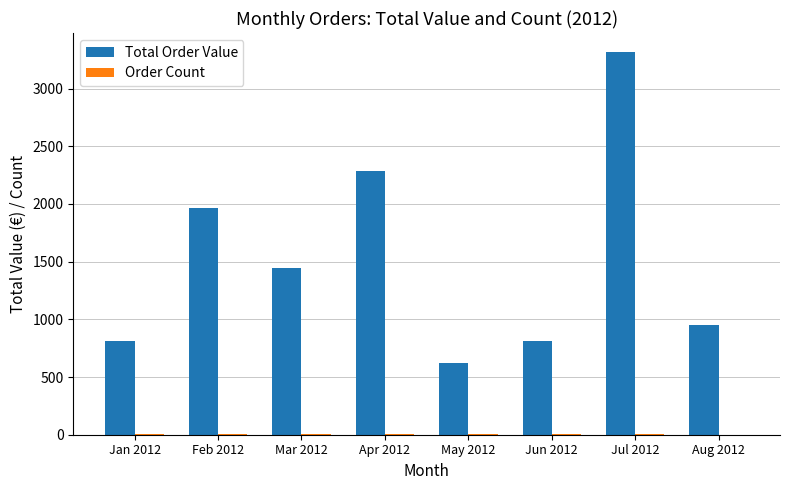

How many groups of bars are there?

8